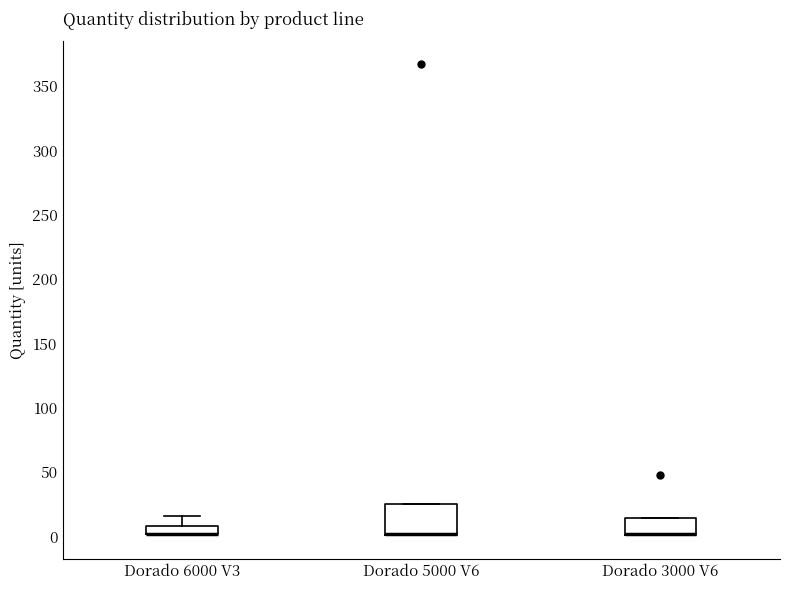

Which box is the tallest, from its lower edge to its upper edge?

Dorado 5000 V6